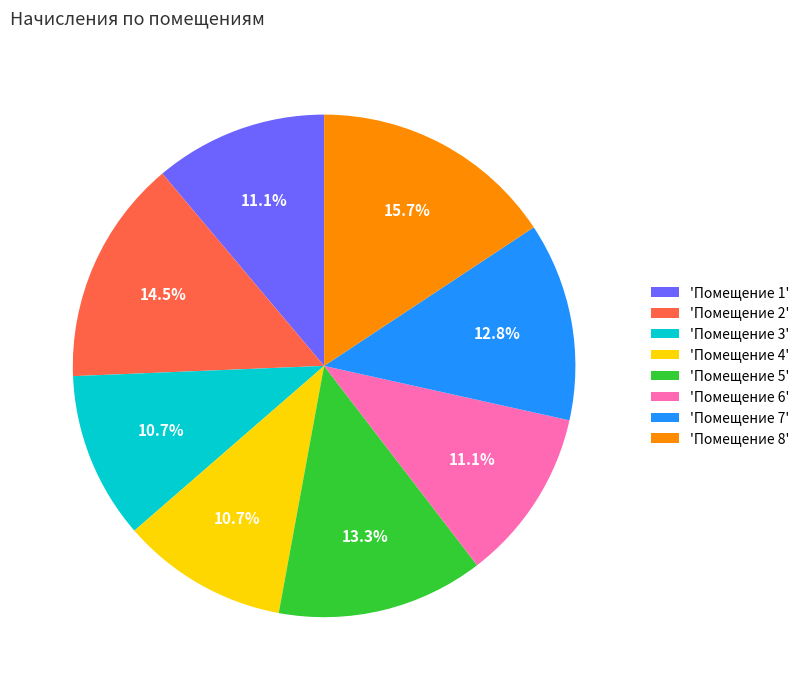

Which has a higher value, 'Помещение 8' or 'Помещение 2'?

'Помещение 8'